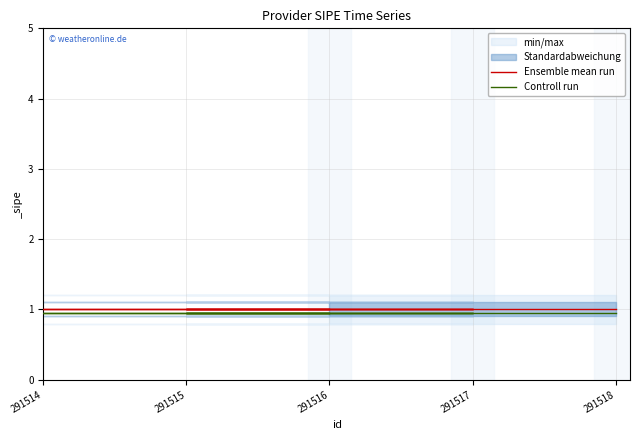

The value of Controll run at 291518 is 0.9. True or false?

True